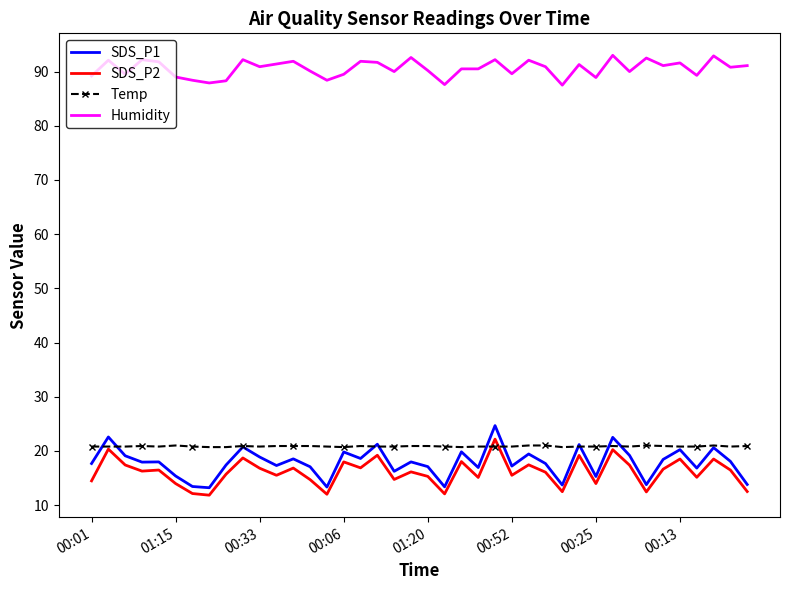

What is the minimum value for SDS_P2?

11.8